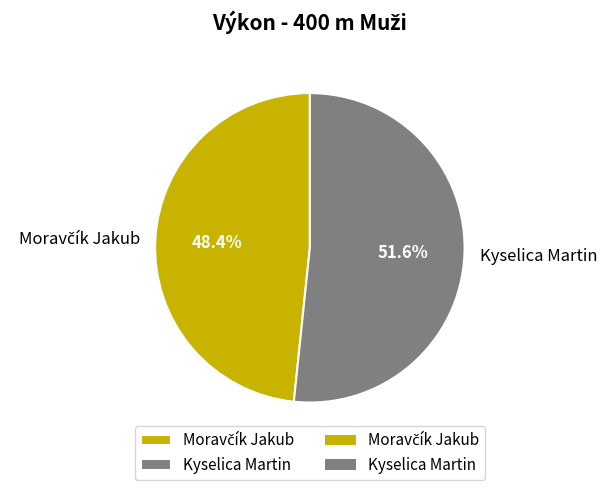

Which category has the biggest portion of the pie?

Kyselica Martin